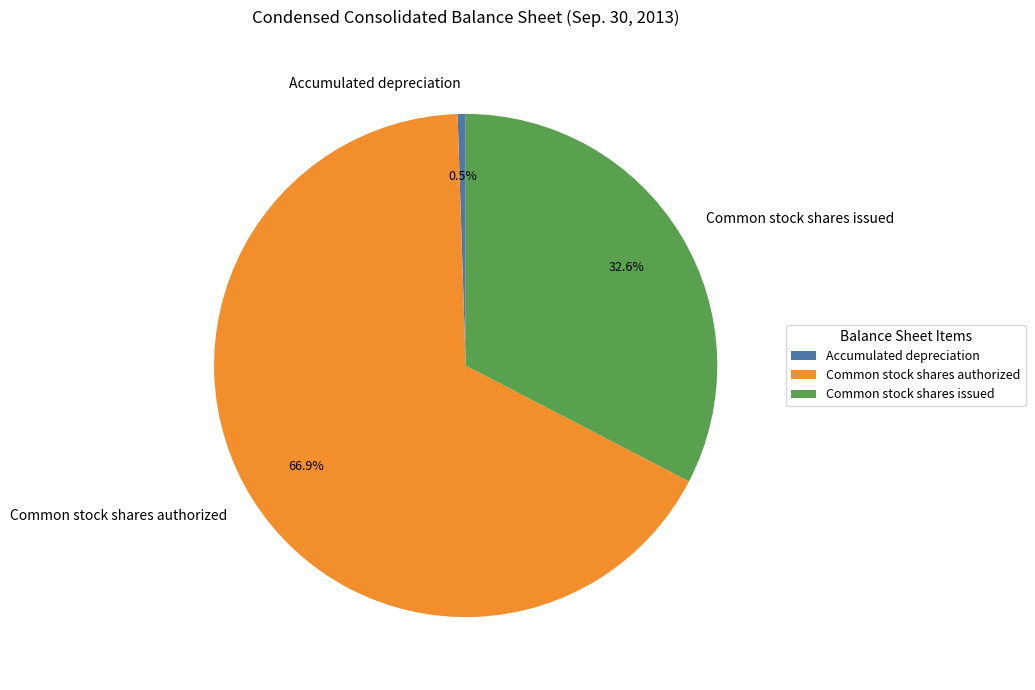

To the nearest percent, what is the average slice percentage?

33%